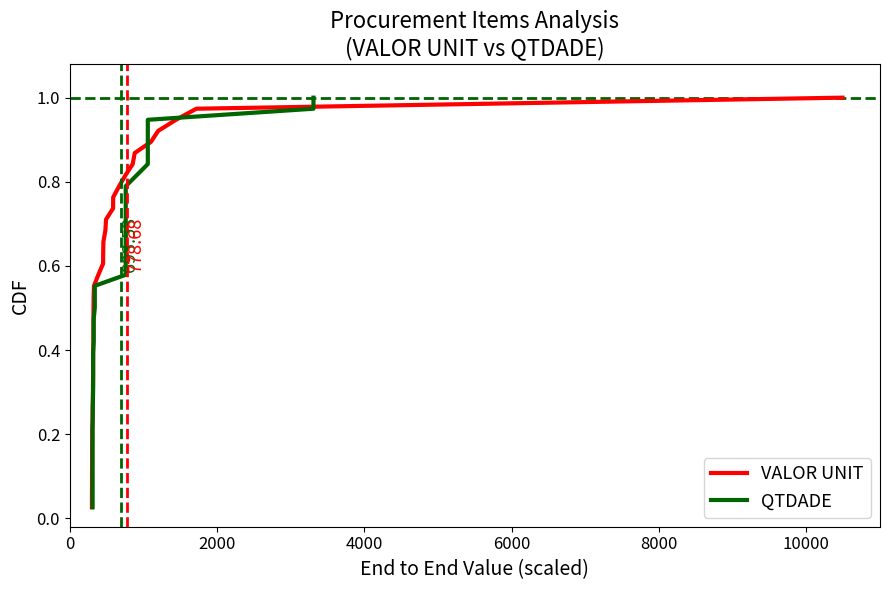

True or false: QTDADE has more than 0 points higher than both neighbors.

False